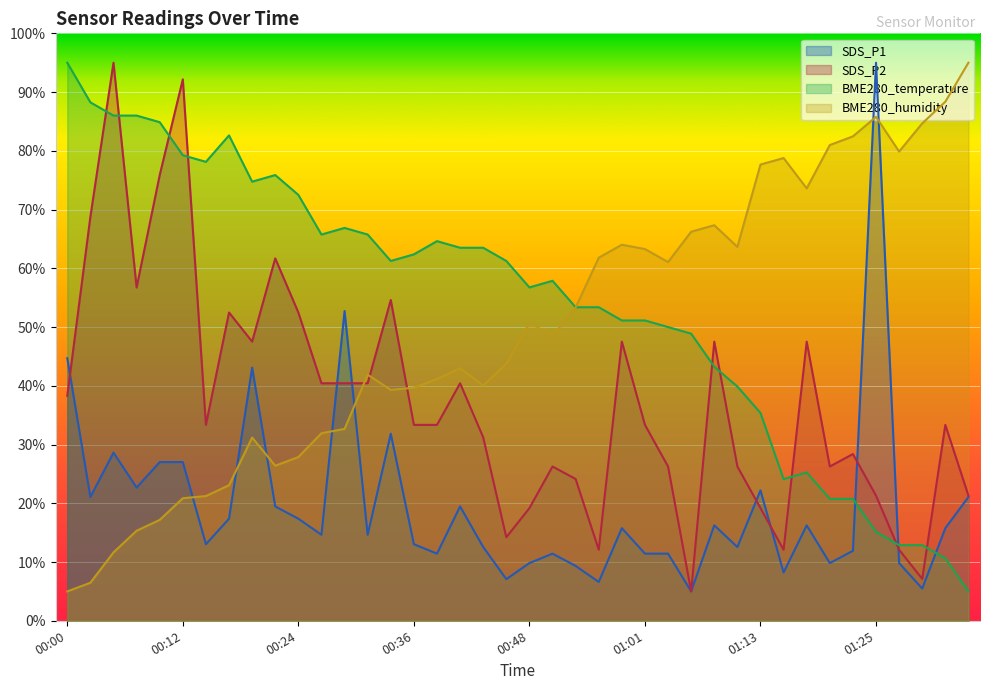

What is the maximum value shown in the chart?

95.0